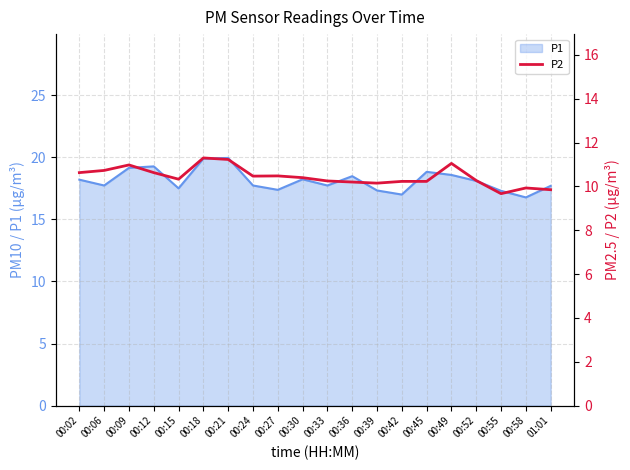

Reading left to right, extract all data points from this chart.

00:02=10.6	00:06=10.7	00:09=11.0	00:12=10.6	00:15=10.3	00:18=11.3	00:21=11.2	00:24=10.5	00:27=10.5	00:30=10.4	00:33=10.2	00:36=10.2	00:39=10.2	00:42=10.2	00:45=10.2	00:49=11.1	00:52=10.3	00:55=9.7	00:58=9.9	01:01=9.8